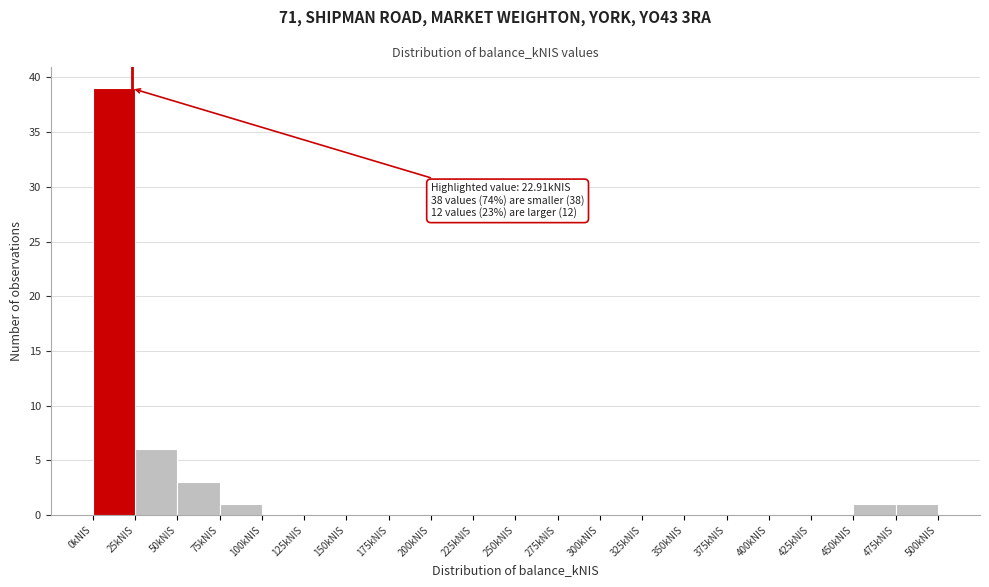

Over which range of the x-axis is the bar tallest?

0 to 25